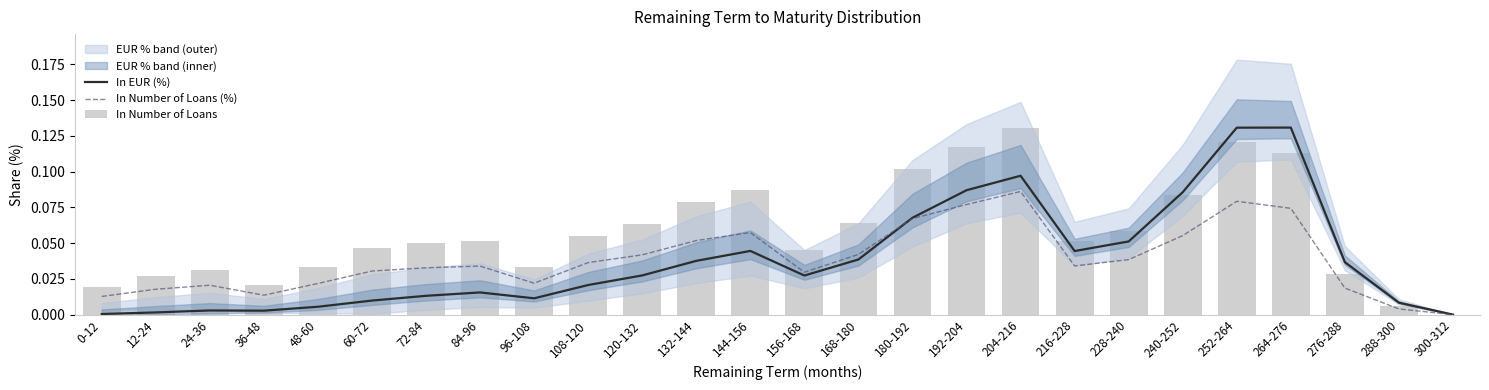

At which category is the sum across all series the highest?

252-264